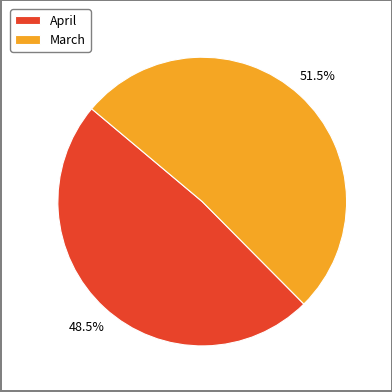

Which slice is the smallest?

April